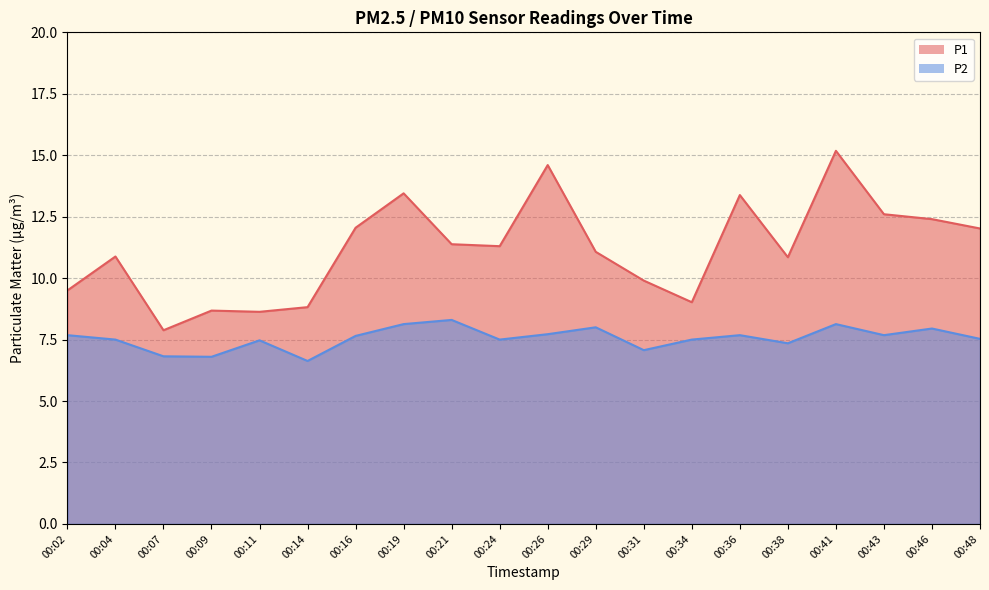

True or false: P2 has more than 1 interior local peaks.

True